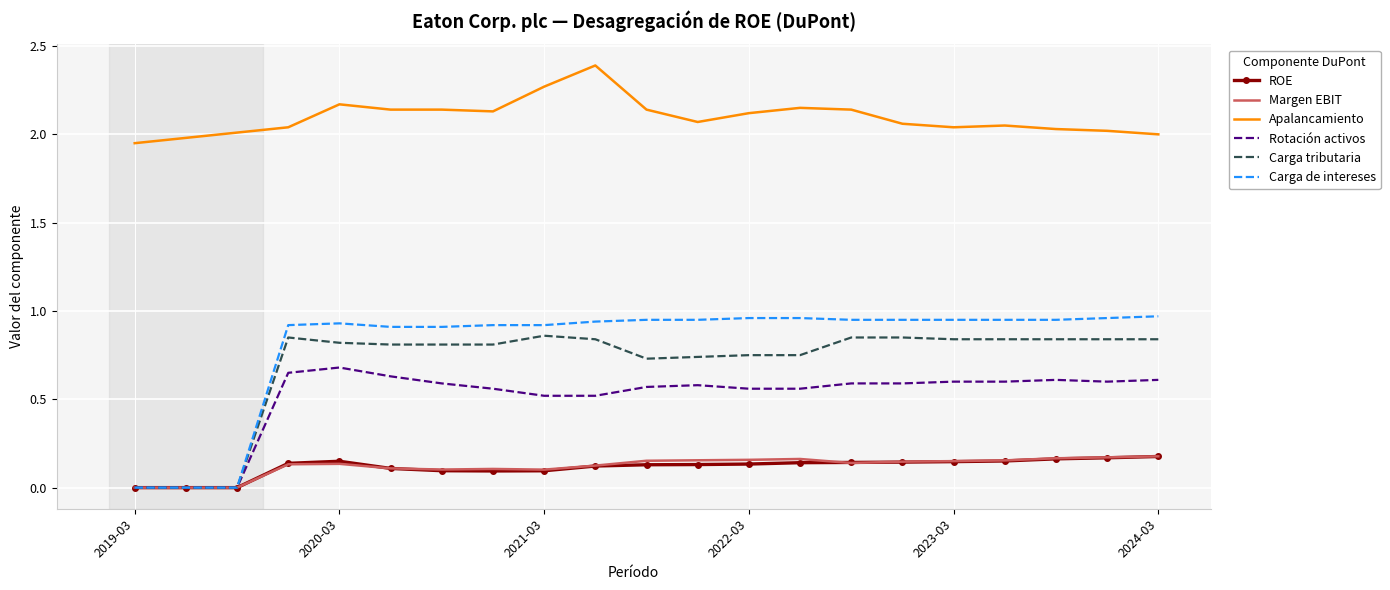

What is the maximum value shown in the chart?

2.4